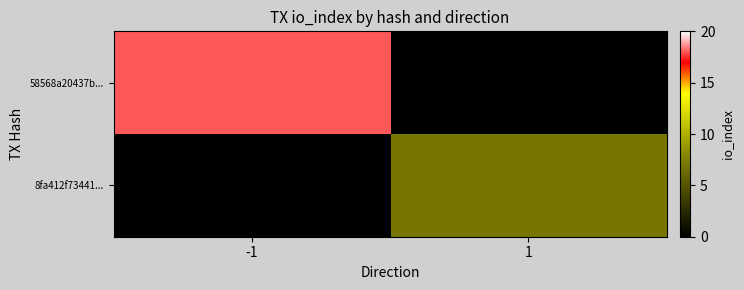

How many distinct data groups are displayed?

2